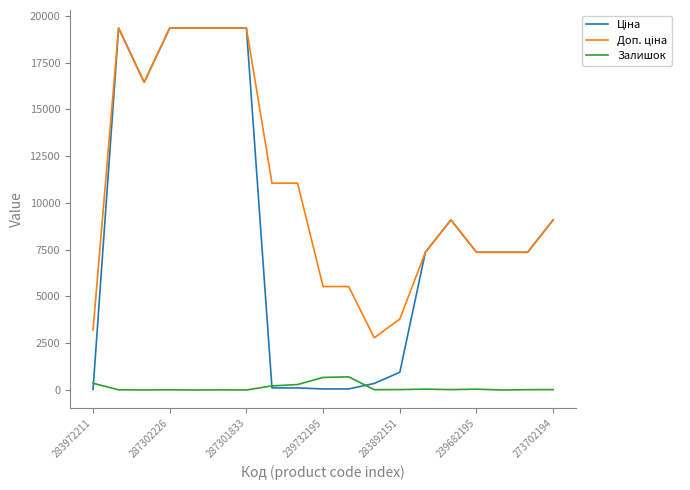

What is the maximum value for Залишок?

702.0